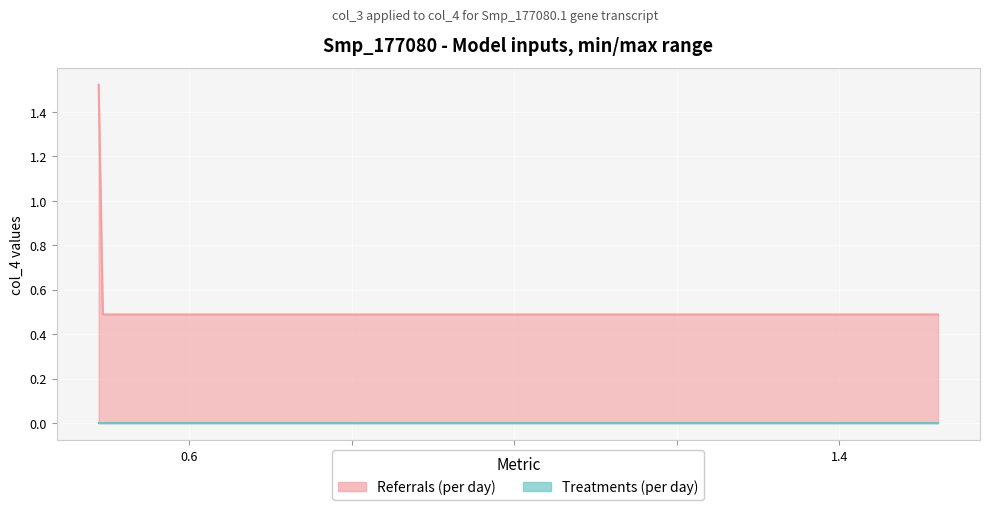

How many lines are shown in the chart?

2